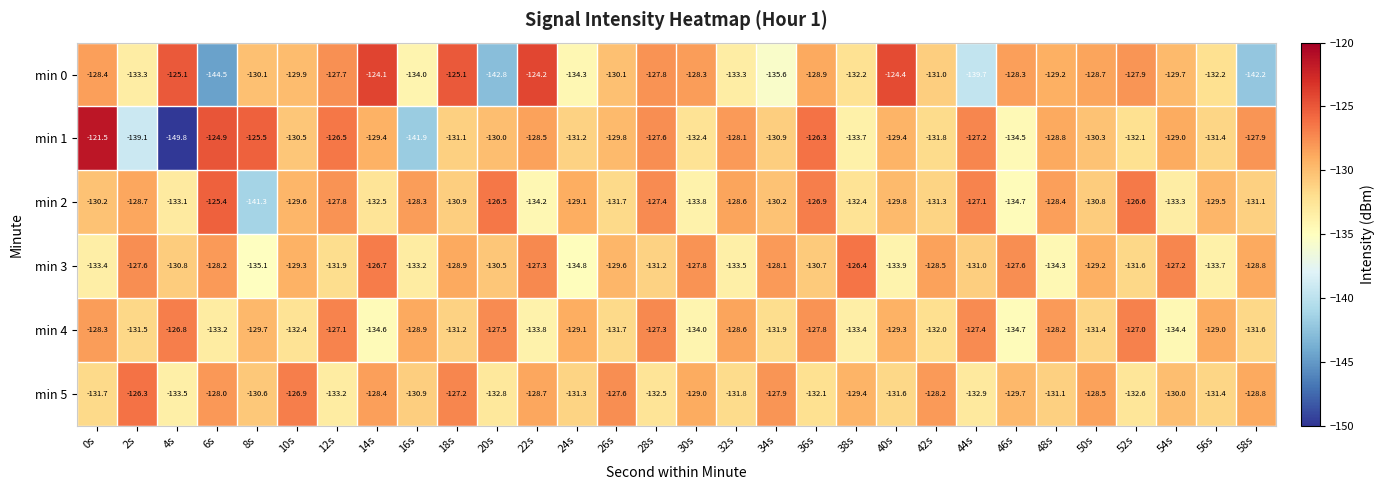

Rank the series by their maximum value, from highest to lowest.

min 1, min 0, min 2, min 5, min 3, min 4